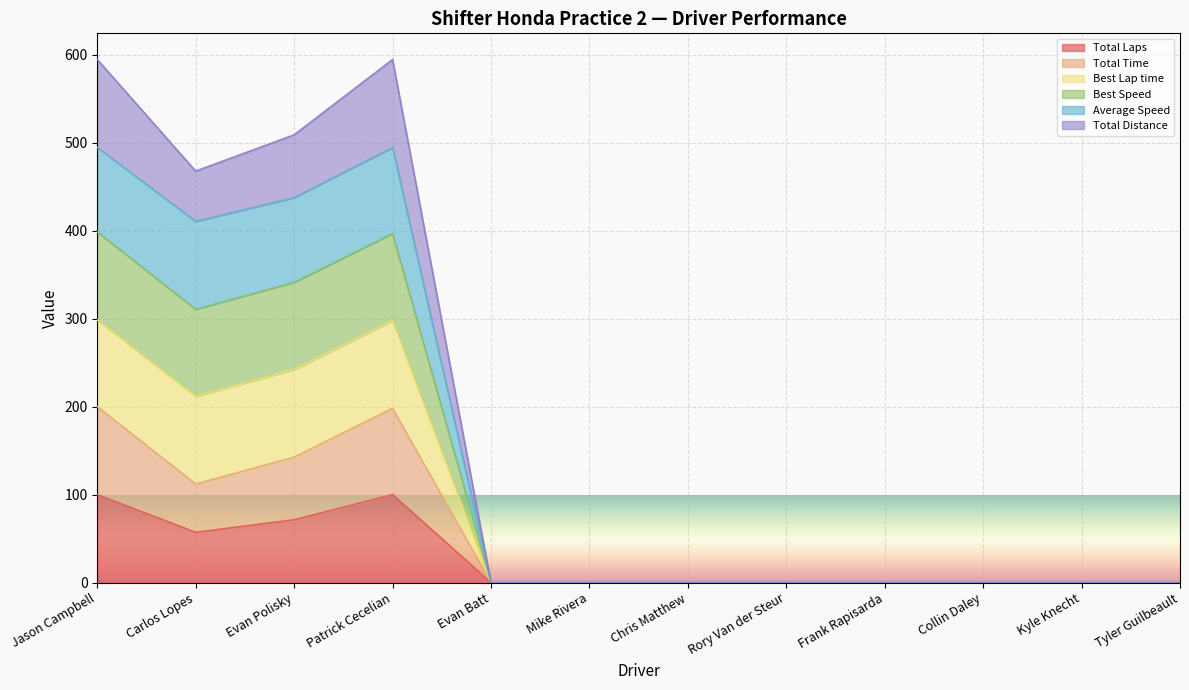

Is it true that Average Speed equals 223.7 at Kyle Knecht?

False